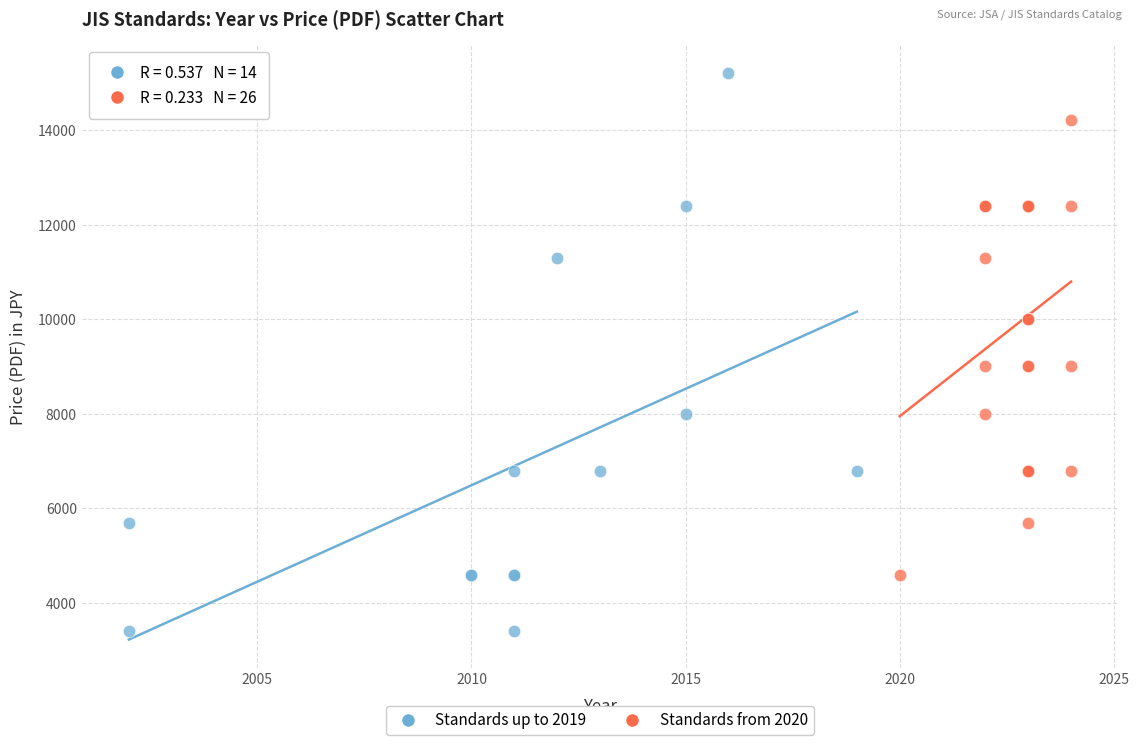

Which series contains the highest Y value?

Standards up to 2019